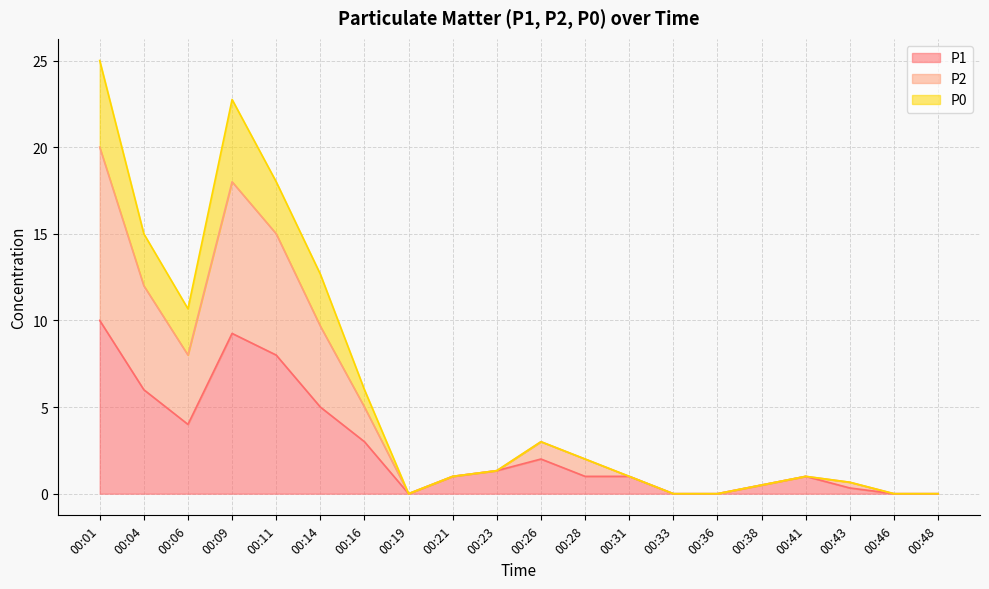

Which category has the highest value in the P1 series?

00:01